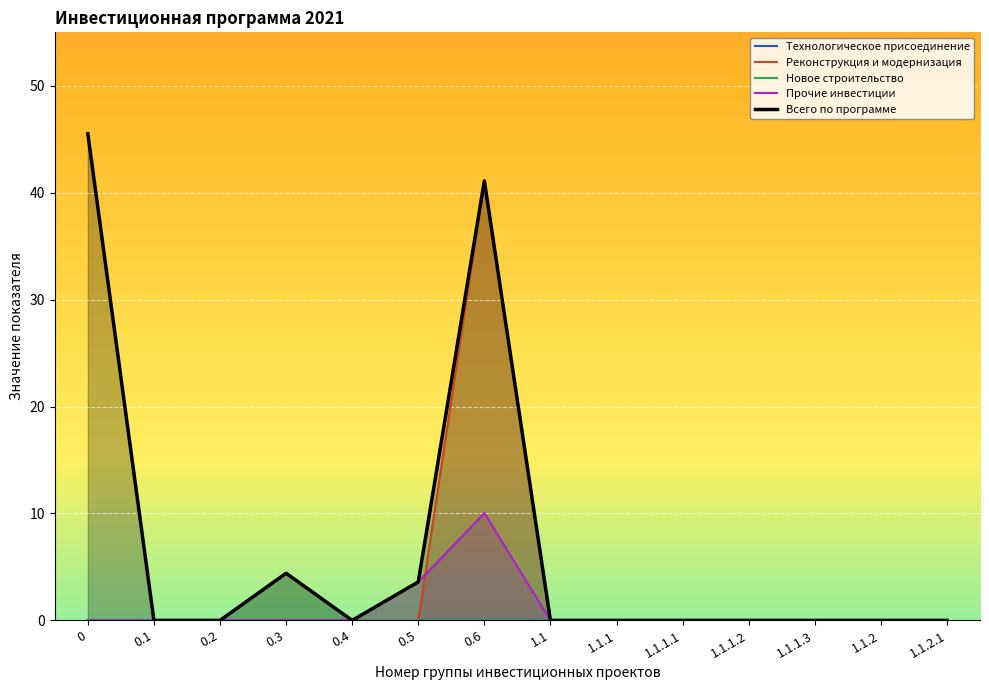

True or false: Прочие инвестиции has a value of -6.8 at 1.1.

False